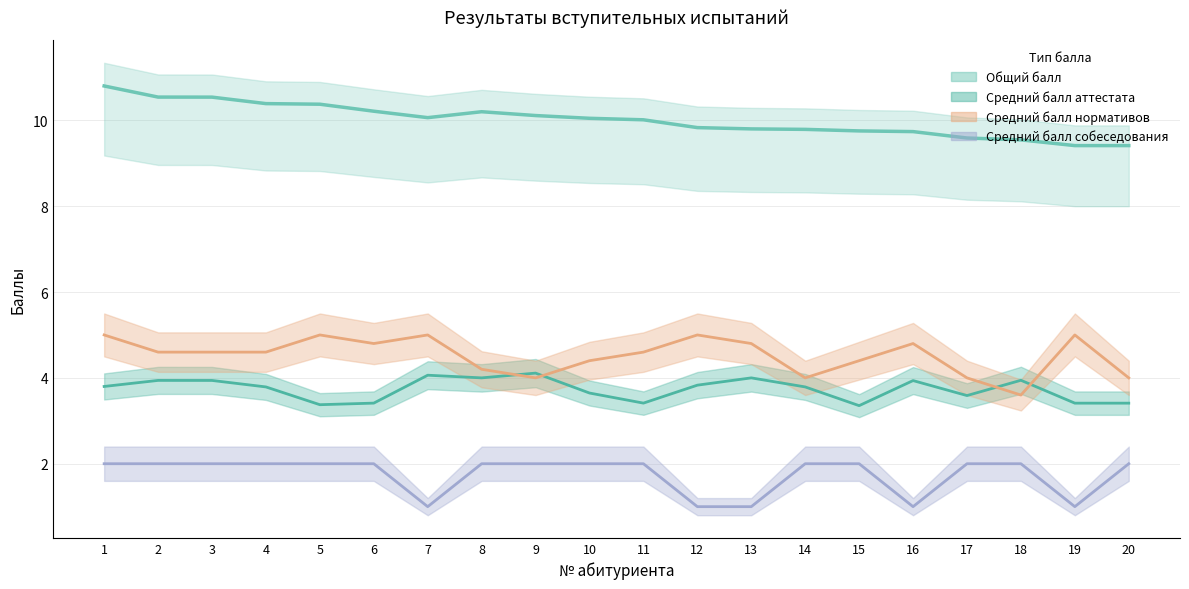

What is the sum of the Средний балл собеседования values at 19 and 12?

2.0